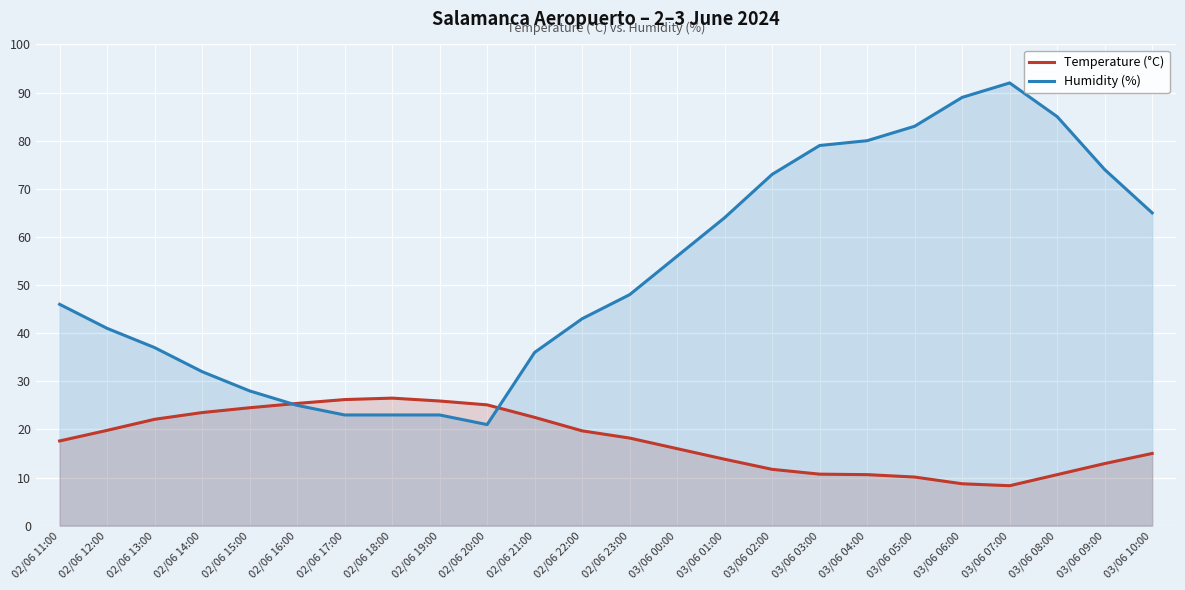

Reading left to right, transcribe all the data shown in this chart.

Temperature (°C): 17.6	19.8	22.1	23.5	24.5	25.4	26.2	26.5	25.9	25.1	22.5	19.7	18.2	16.0	13.8	11.7	10.7	10.6	10.1	8.7	8.3	10.6	12.9	15.0
Humidity (%): 46.0	41.0	37.0	32.0	28.0	25.0	23.0	23.0	23.0	21.0	36.0	43.0	48.0	56.0	64.0	73.0	79.0	80.0	83.0	89.0	92.0	85.0	74.0	65.0